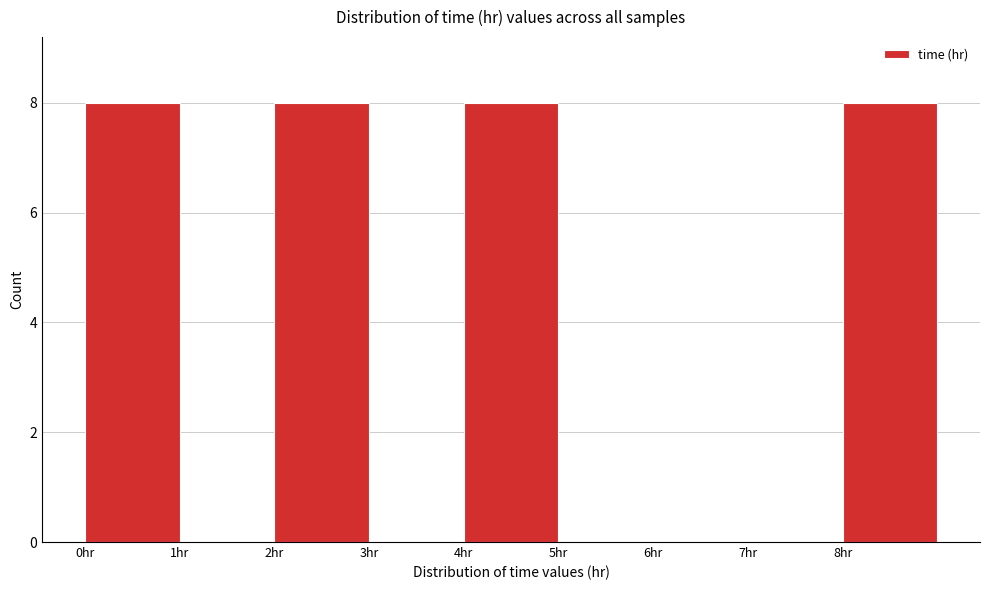

Reading left to right, transcribe this chart: for each bar, give the range it covers on the x-axis and its height. The values are not printed on the chart, so give them approximately, as read against the axis.

0 to 1: 8
1 to 2: 0
2 to 3: 8
3 to 4: 0
4 to 5: 8
5 to 6: 0
6 to 7: 0
7 to 8: 0
8 to 9: 8